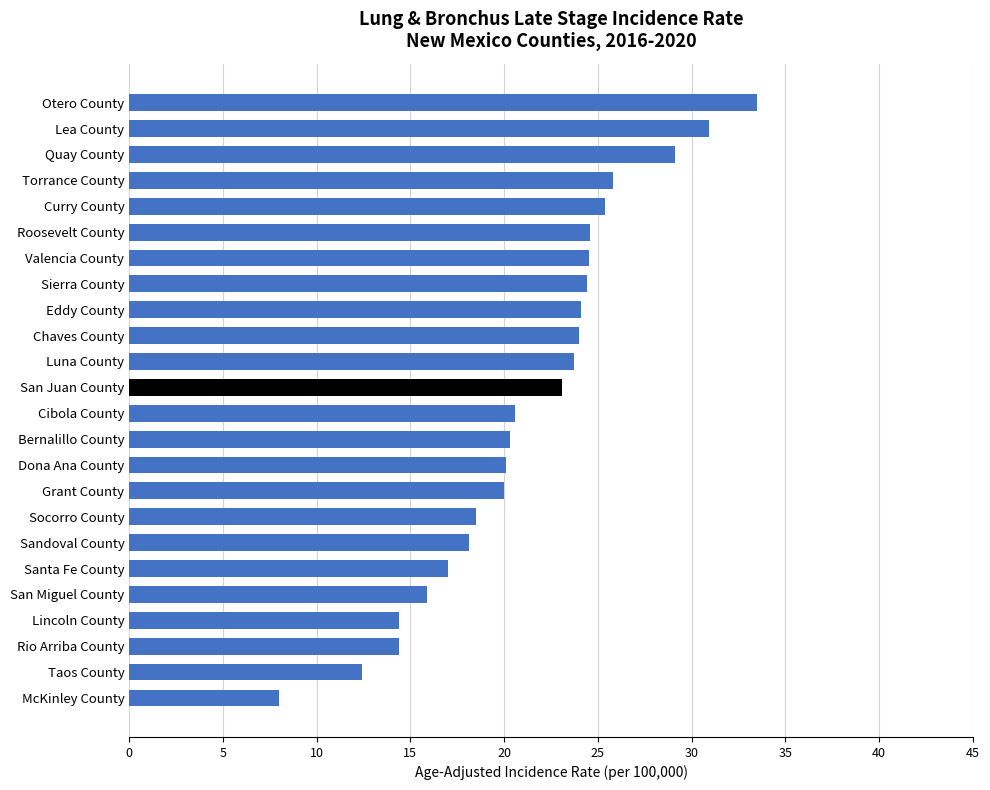

What value does the data have at Otero County?

33.5